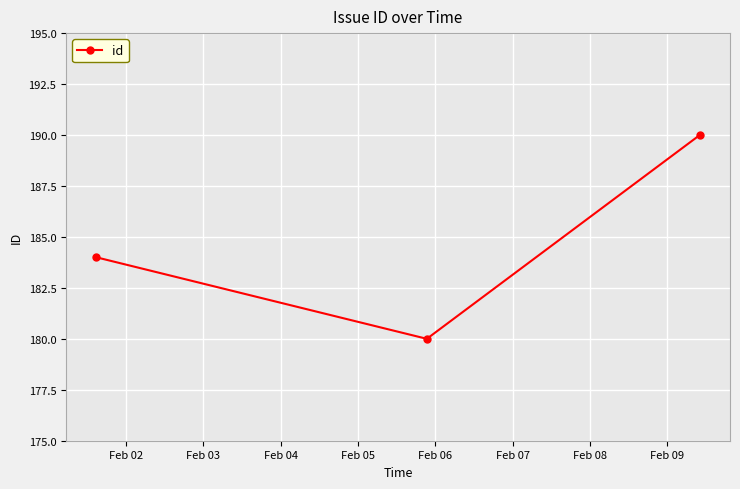

What is the value of the 2nd point from the left?

180